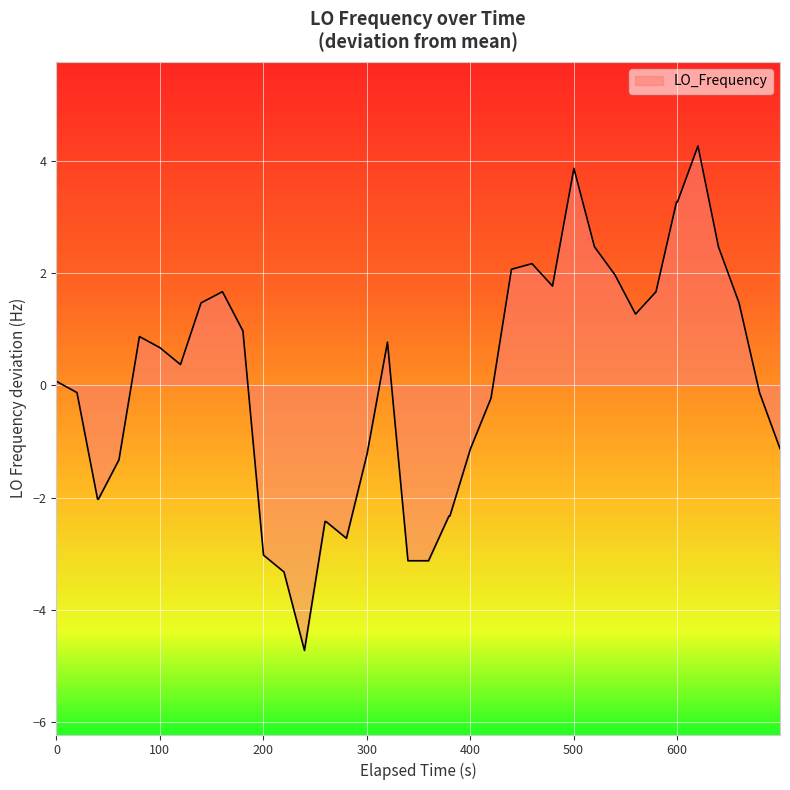

What is the smallest value displayed?

-4.7